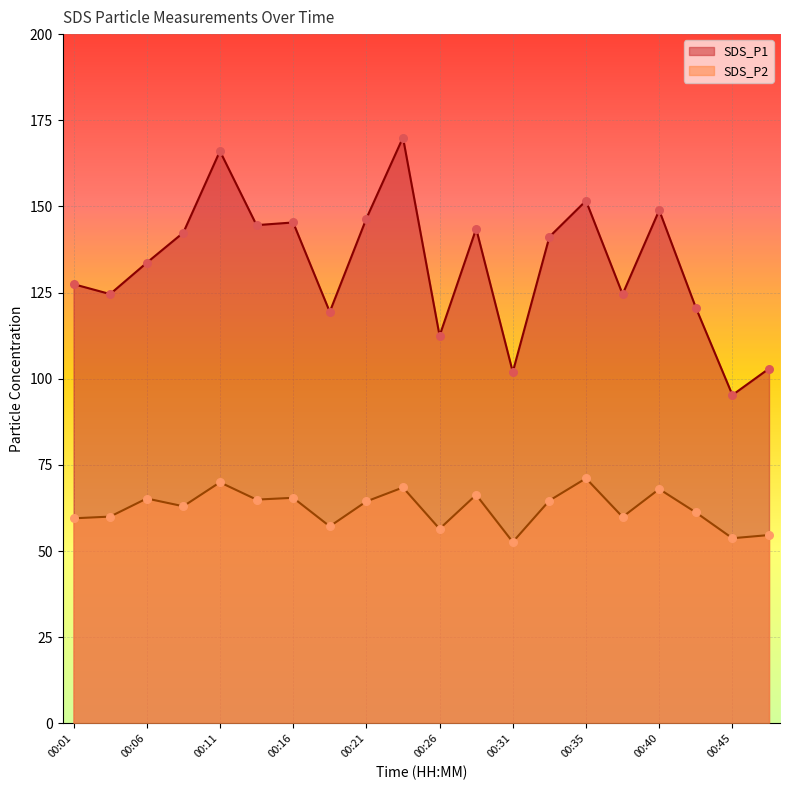

Which series reaches the minimum Y coordinate?

SDS_P2